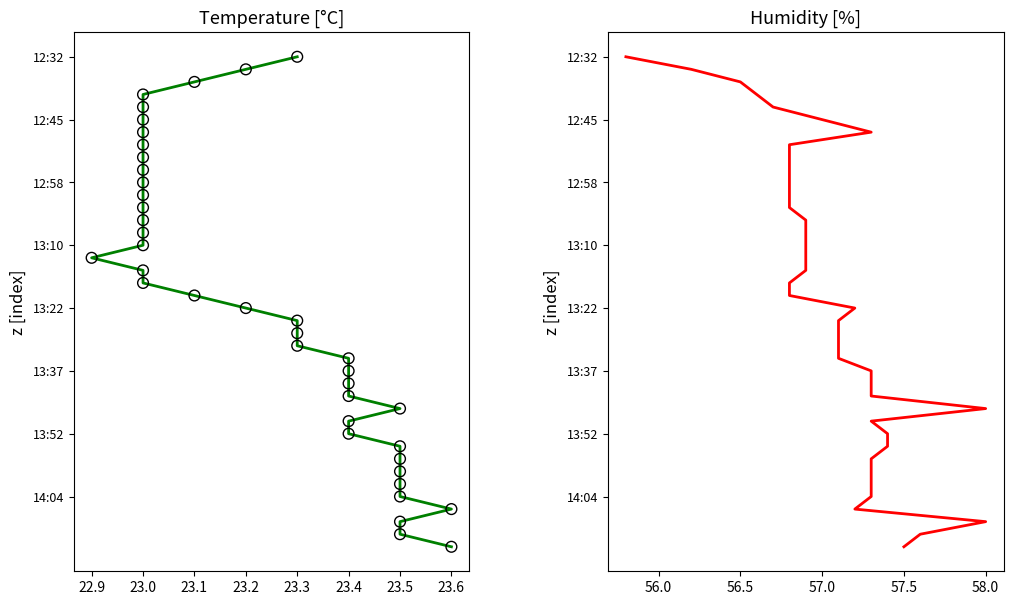

Which series has the widest spread of Y values?

temperature